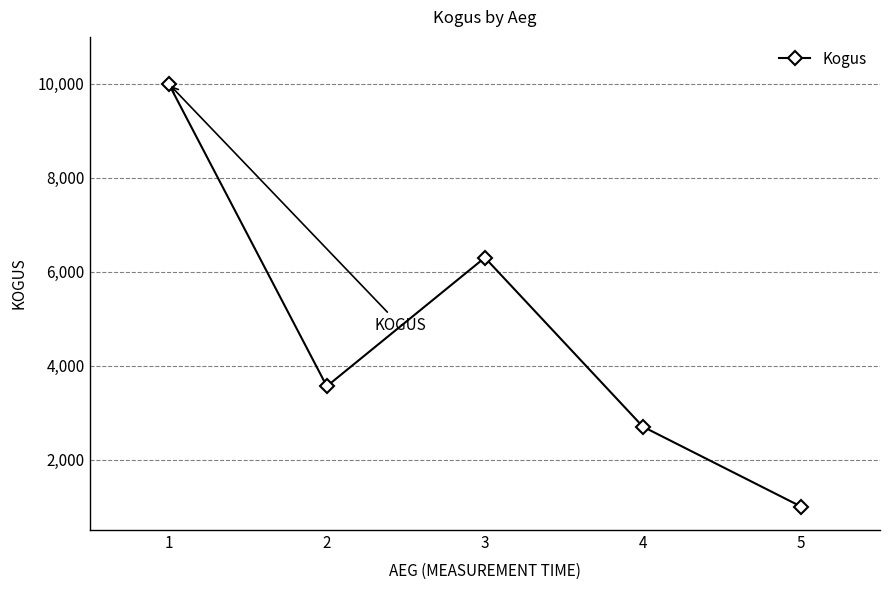

Reading left to right, extract all data points from this chart.

10000	3561	6300	2700	1000